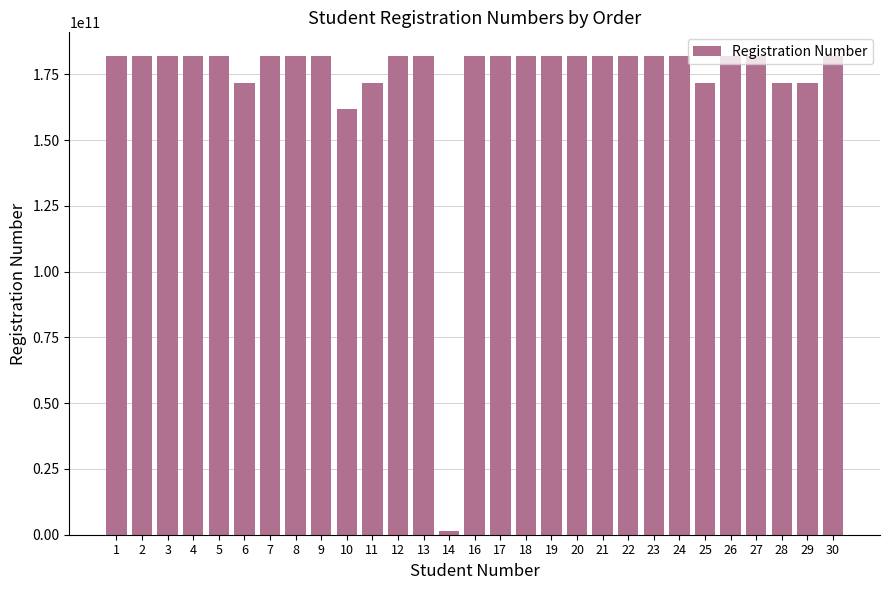

Where does the data first go above 181833006989?

2